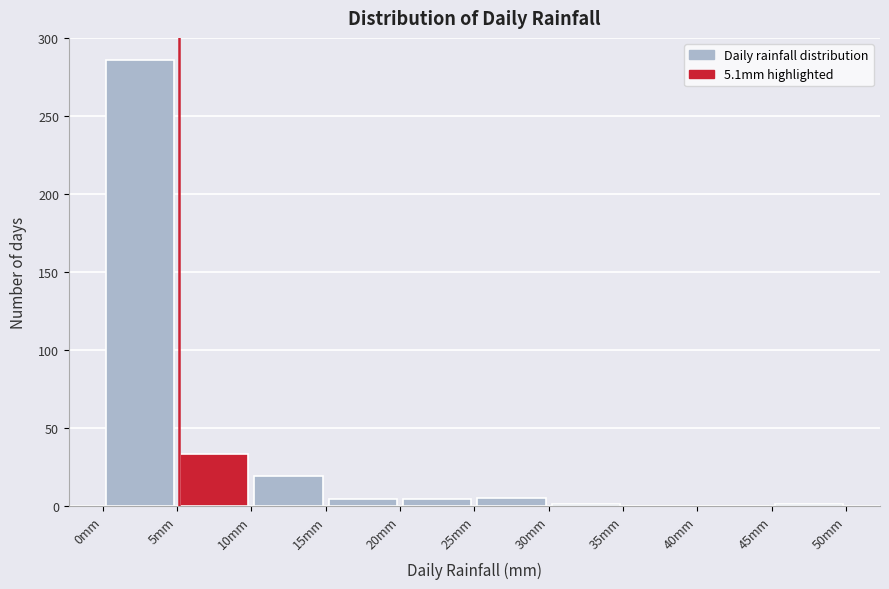

Which range on the x-axis has the tallest bar?

0 to 5